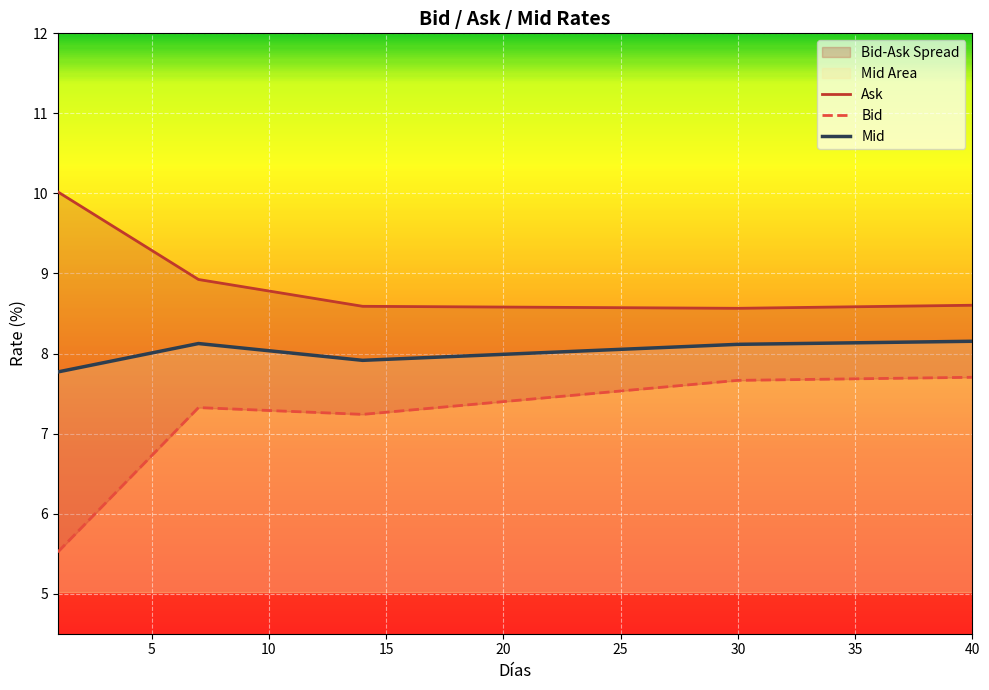

Is it true that Mid equals 2.8 at 25?

False